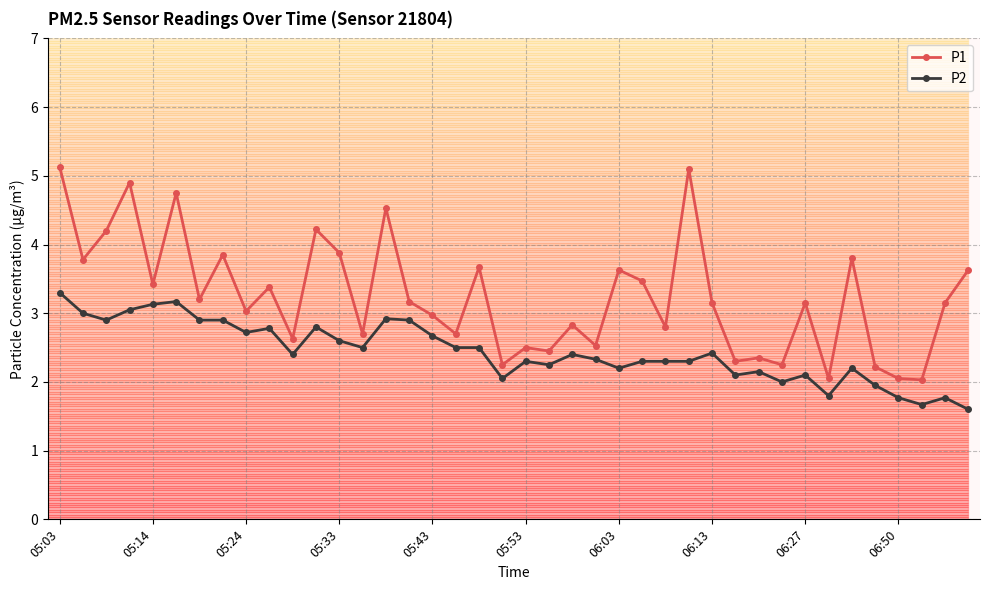

True or false: P1 has more than 1 interior local peaks.

True